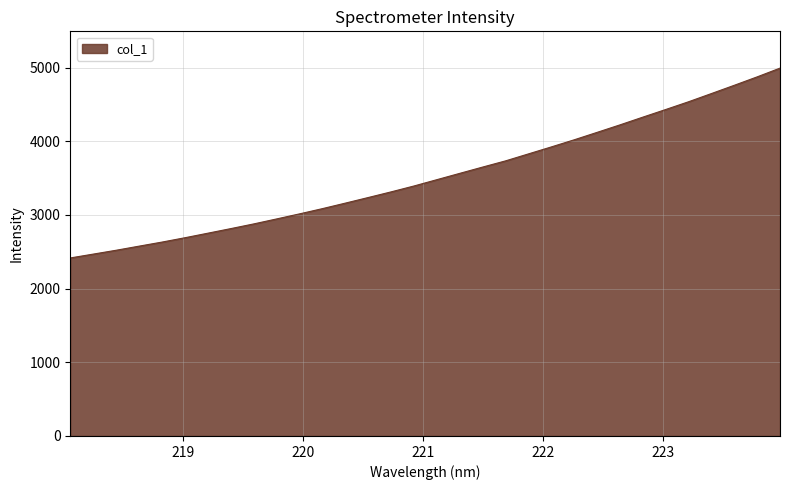

What is the difference between the maximum and minimum values?

2577.1